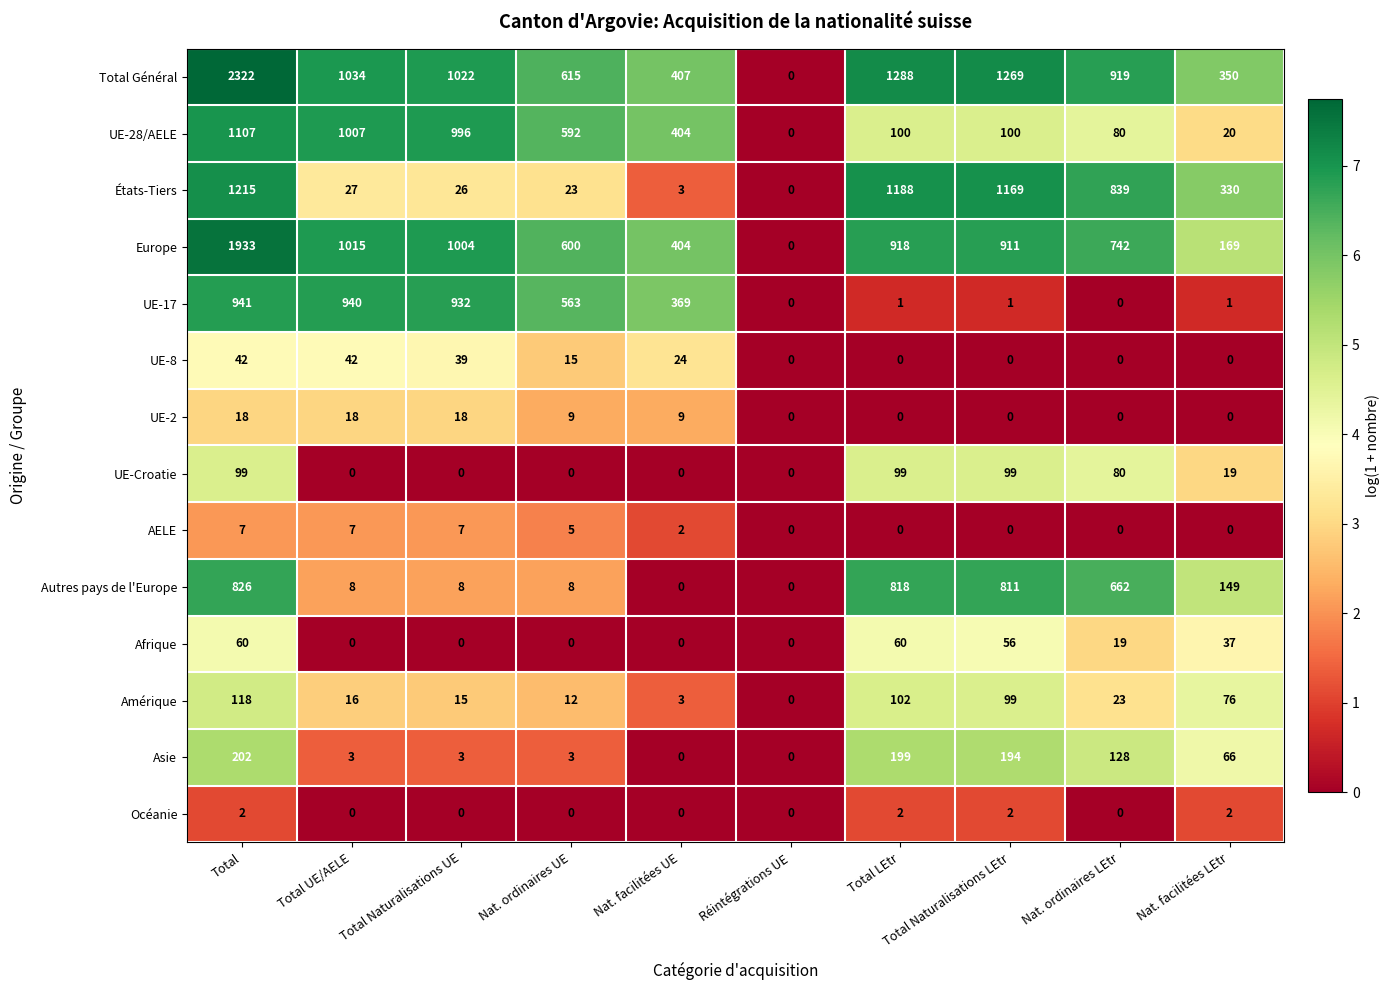

What is the sum of all Europe values?

7696